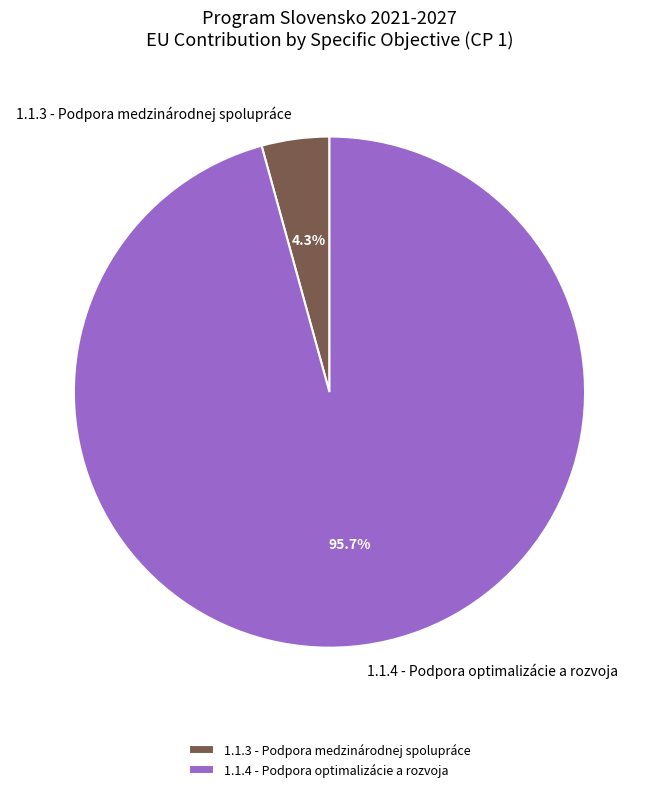

Rank the categories by value from highest to lowest.

1.1.4 - Podpora optimalizácie a rozvoja, 1.1.3 - Podpora medzinárodnej spolupráce